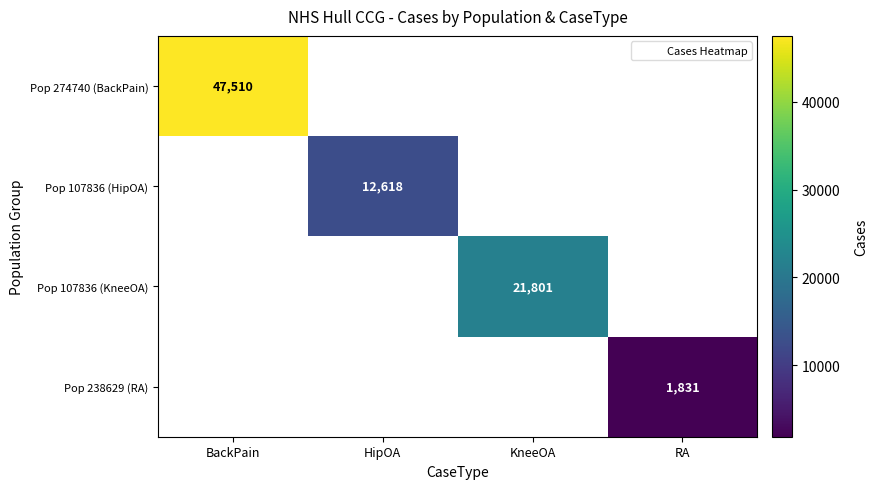

The Pop 107836 (KneeOA) series shows 30617.8 at KneeOA. True or false?

False